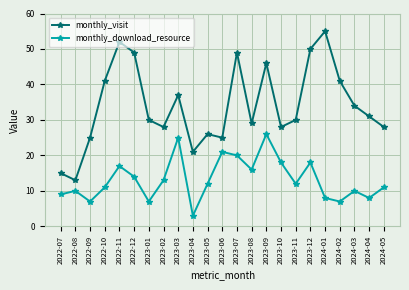

What is the sum of all monthly_download_resource values?

303